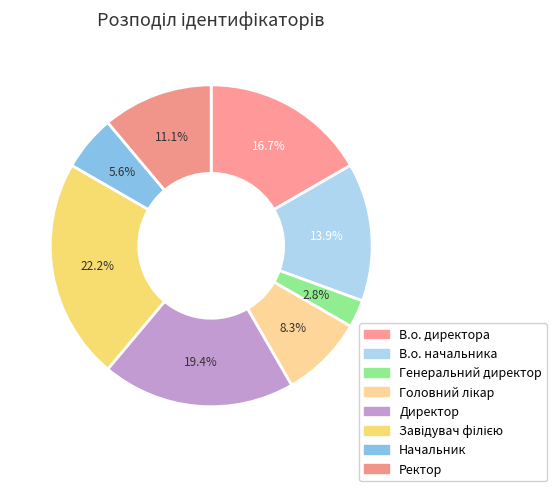

How many segments does this pie chart have?

8